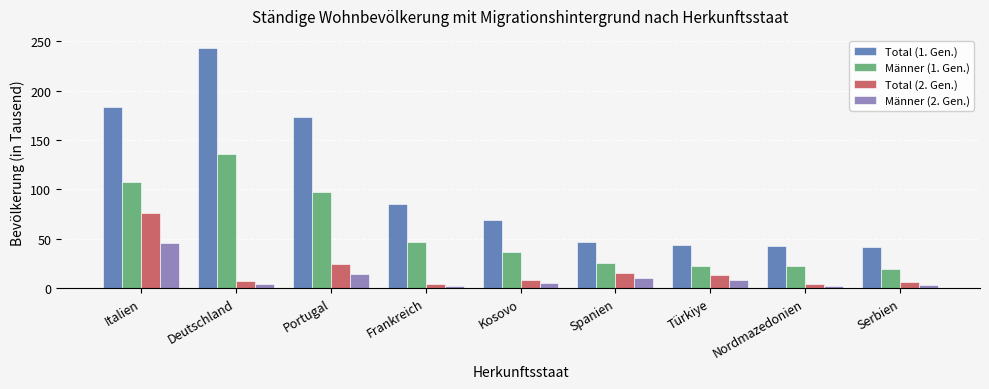

What is the label of the 4th bar from the left?

Frankreich